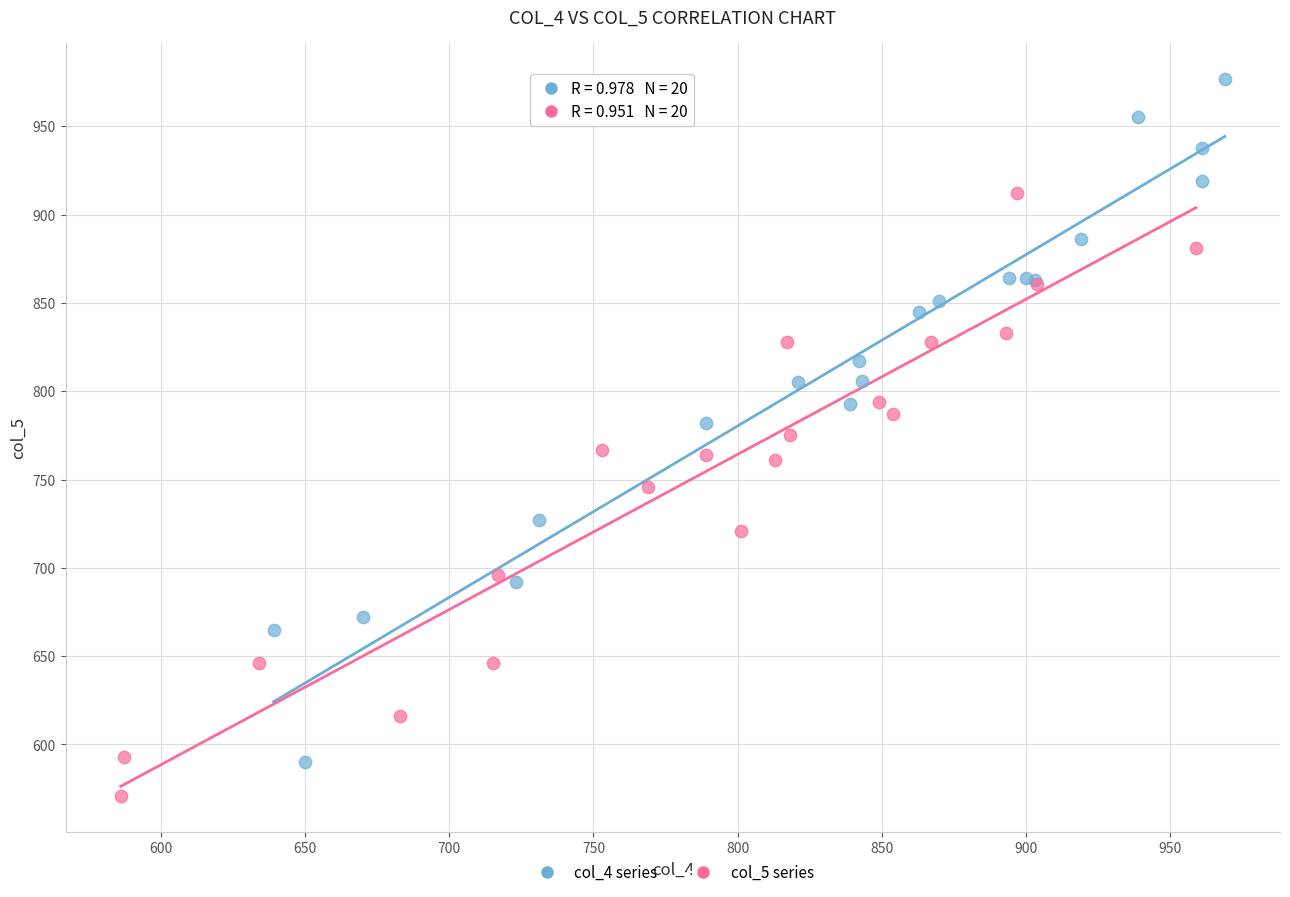

Which series reaches the maximum Y coordinate?

col_4 series